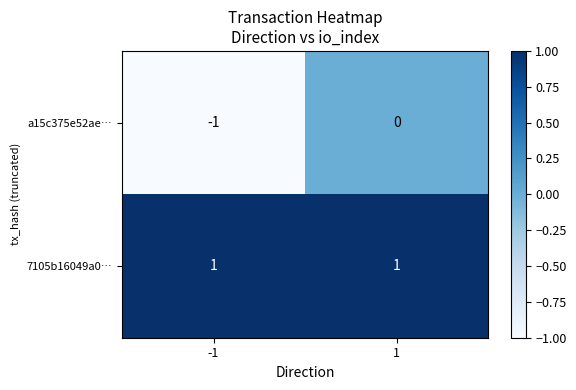

What is the total value across all series at 1?

1